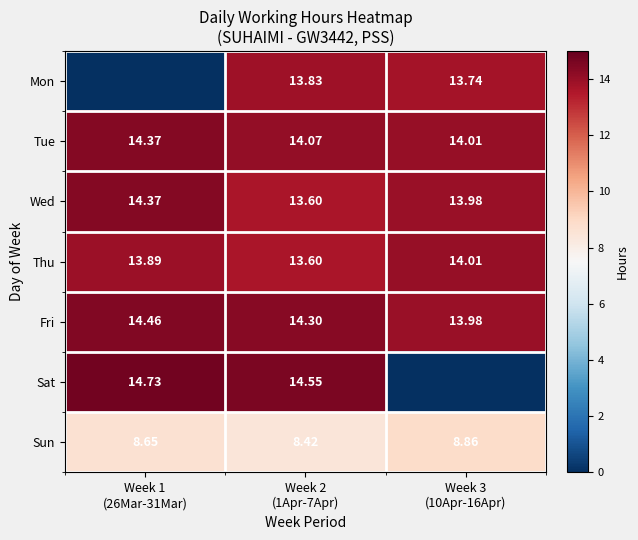

What is the average value of the Tue series?

14.2